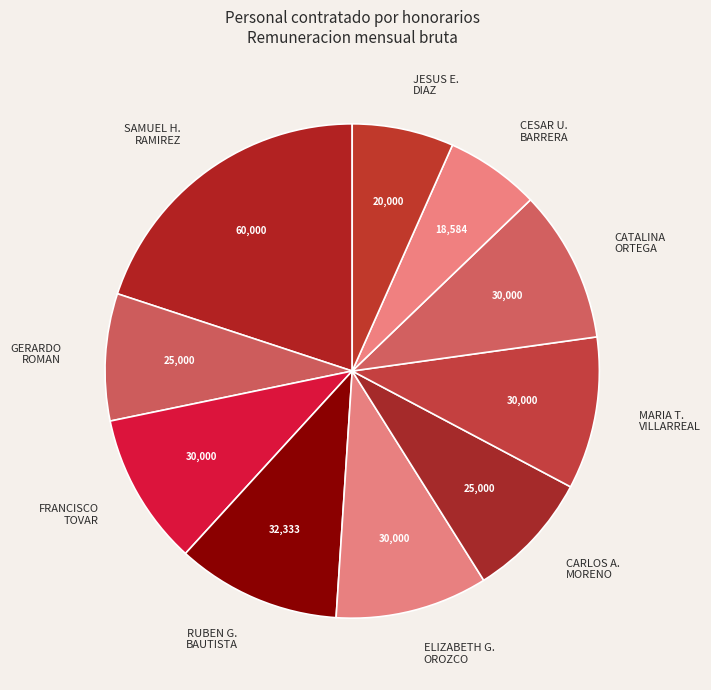

True or false: MARIA T. VILLARREAL accounts for 22% of the total.

False